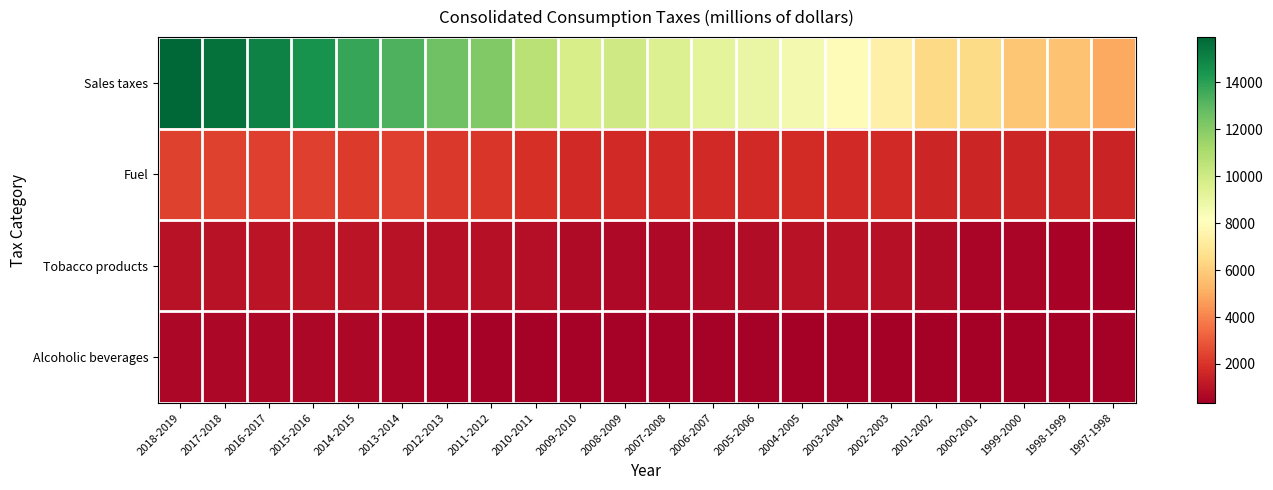

Which series has the largest total across all categories?

Sales taxes